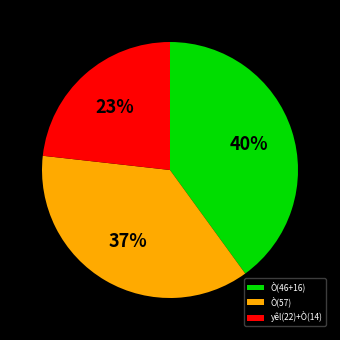

To the nearest percent, what is the combined percentage of Ò(46+16) and Ò(57)?

77%